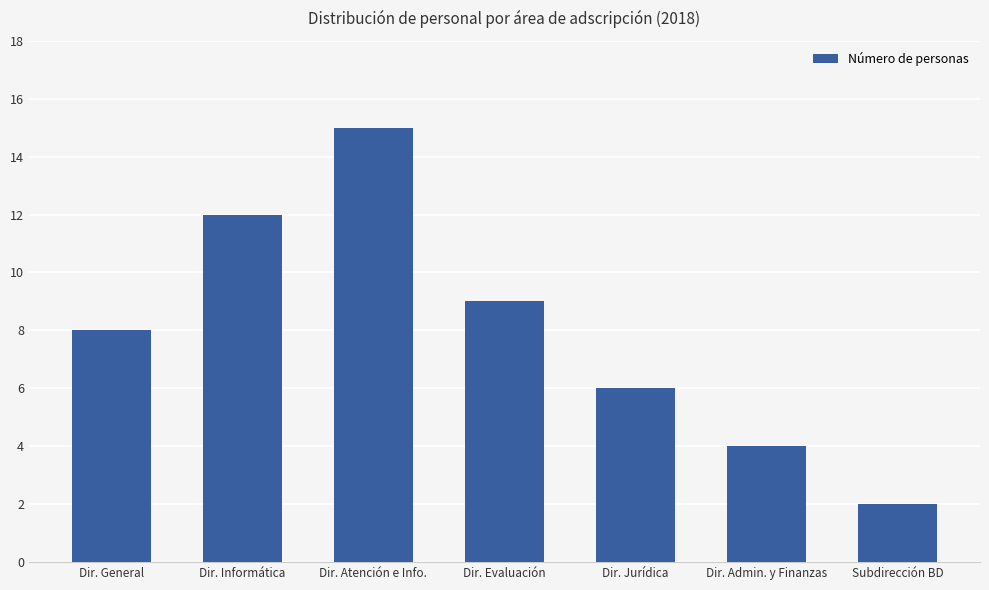

Which label corresponds to the largest value in the chart?

Dir. Atención e Info.